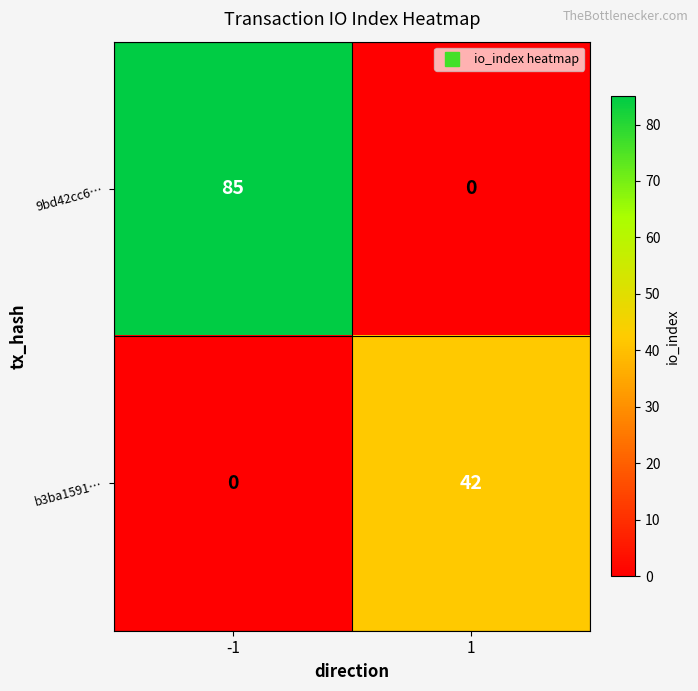

Read the b3ba1591… value at 1.

42